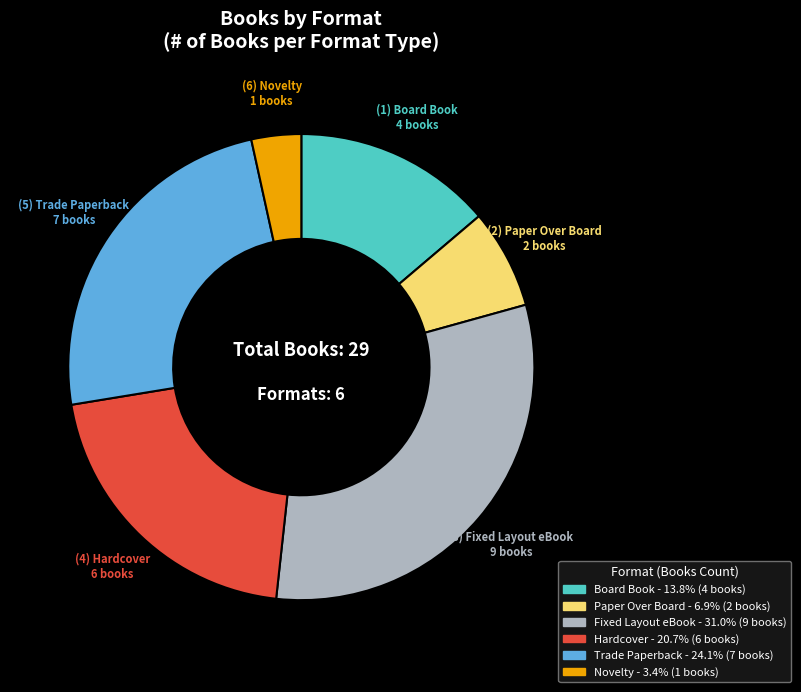

How many slices are in this pie chart?

6